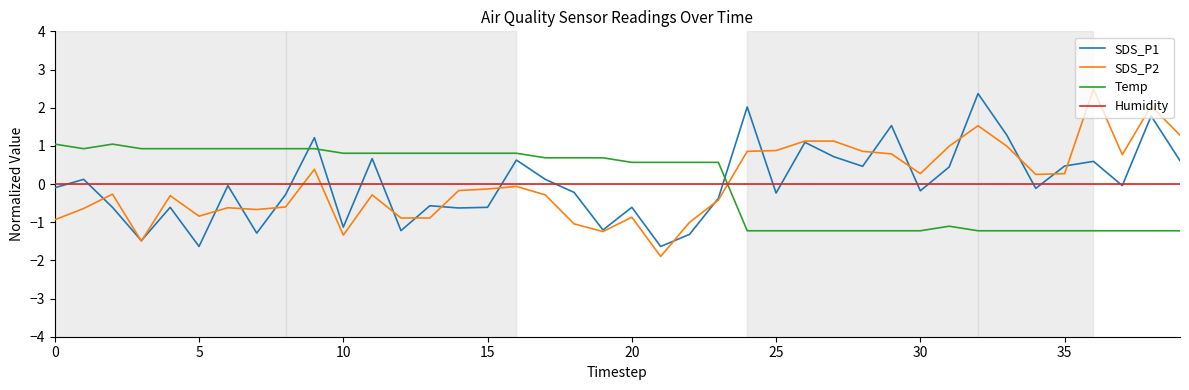

What is the difference between the second highest and second lowest values in the SDS_P1 series?

3.7